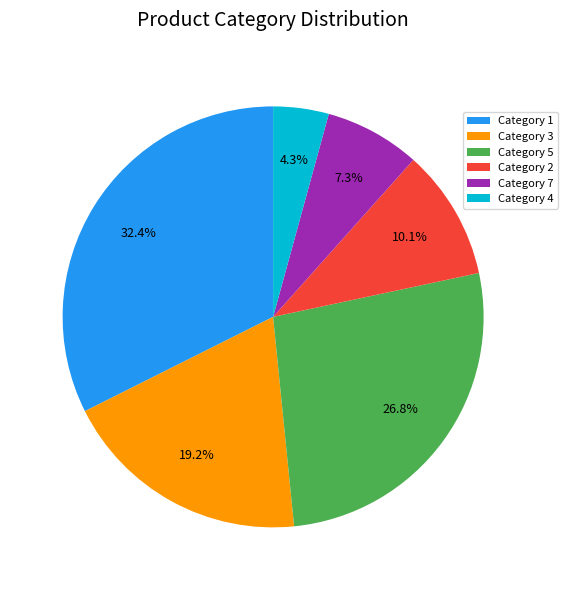

Combined, do Category 1 and Category 3 account for over 50%?

Yes